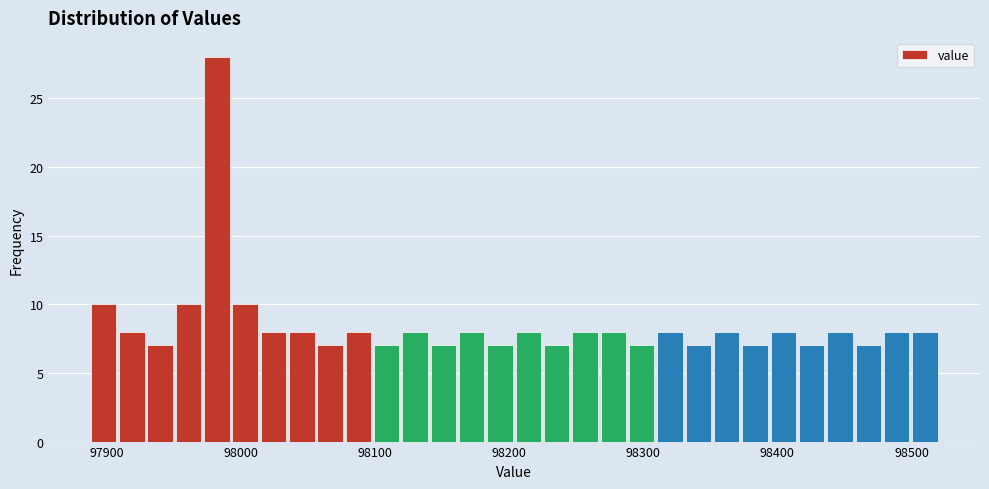

Read against the x-axis, roughly where is the centre of the tallest bar?

97980